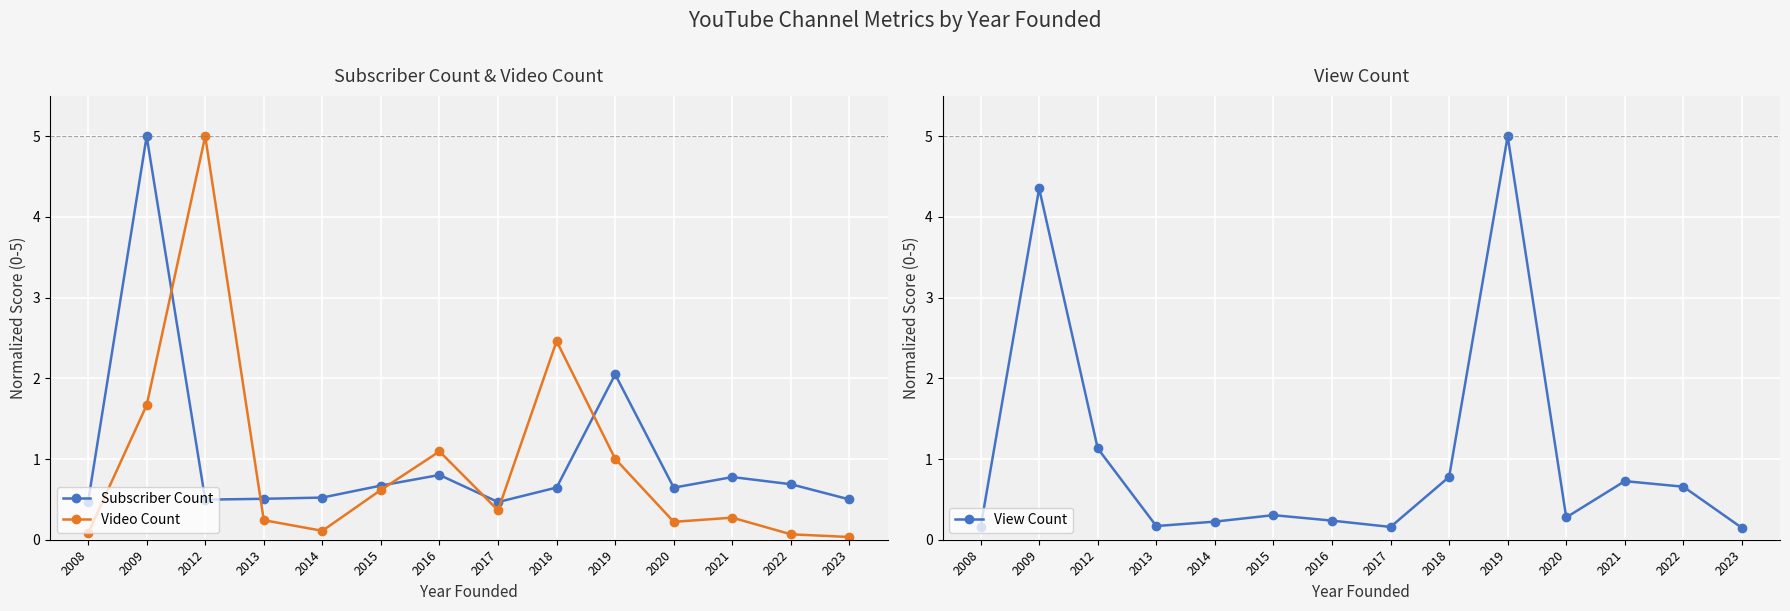

Which category has the lowest value across all series?

2023